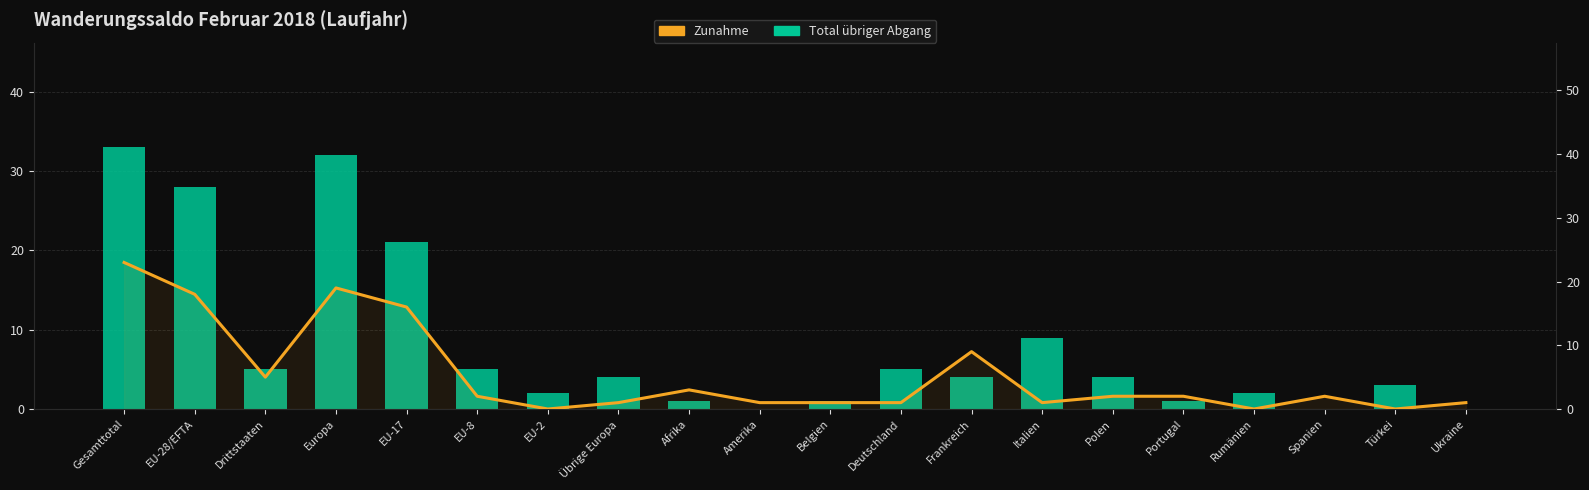

At which label does Zunahme reach its peak?

Gesamttotal